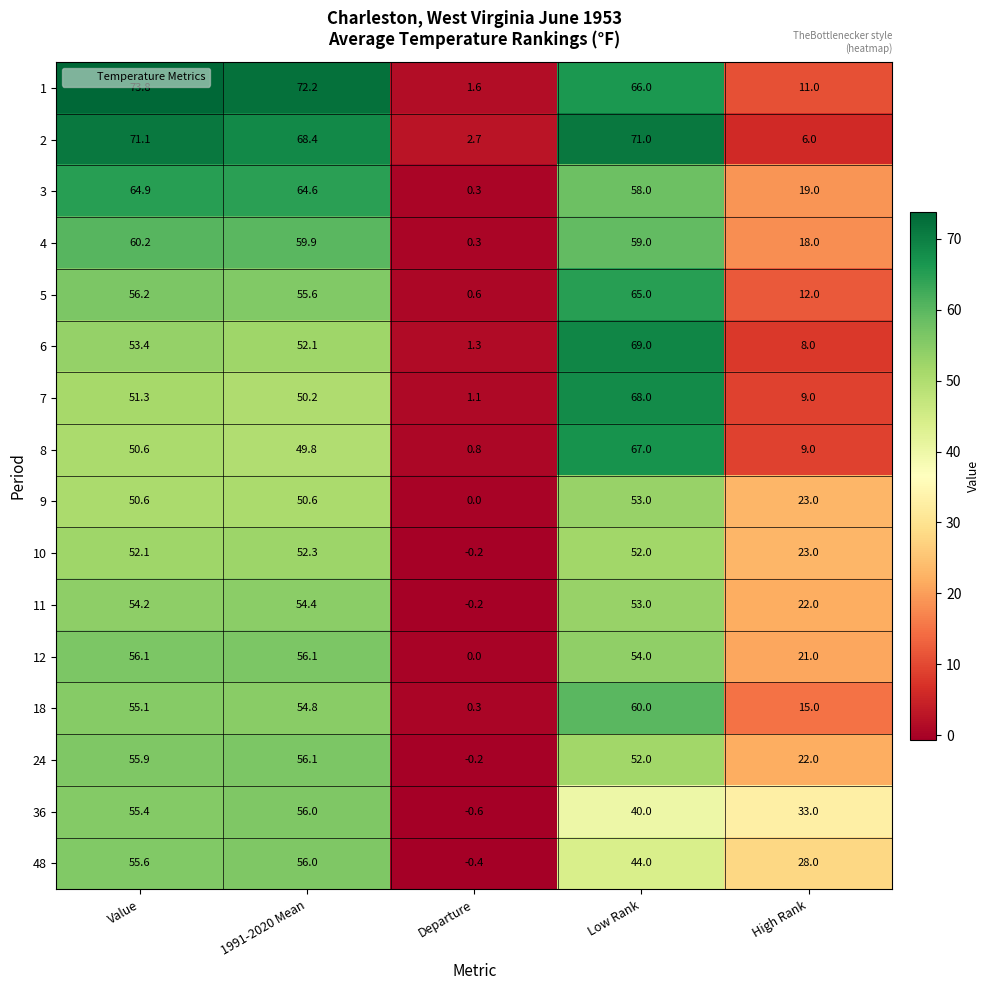

What is the average value of the 6 series?

36.8